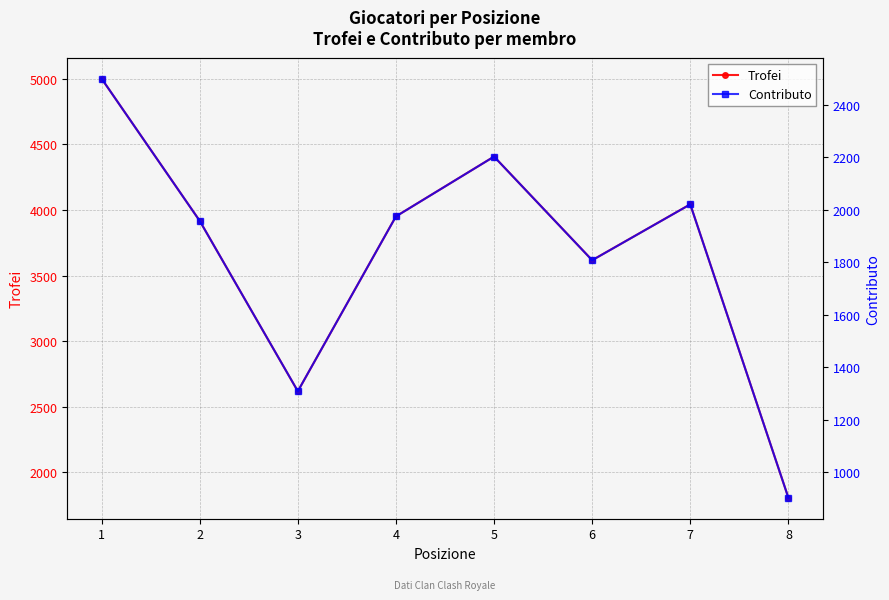

At which label does Trofei reach its peak?

1